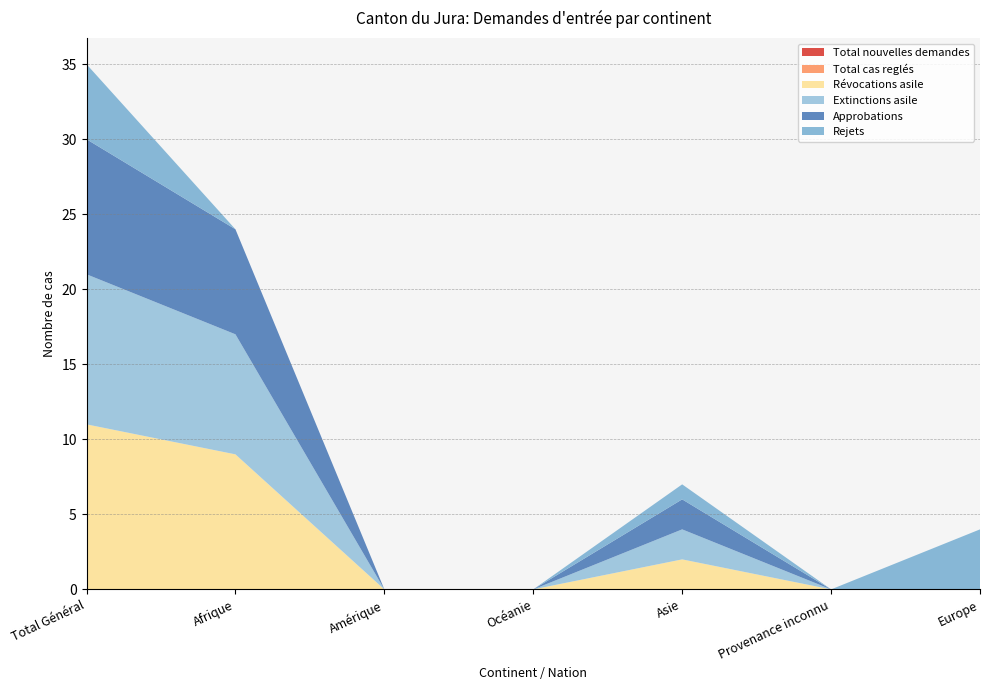

Reading left to right, list all the values displayed in this chart.

Total nouvelles demandes: Total Général=0	Afrique=0	Amérique=0	Océanie=0	Asie=0	Provenance inconnu=0	Europe=0
Total cas reglés: Total Général=0	Afrique=0	Amérique=0	Océanie=0	Asie=0	Provenance inconnu=0	Europe=0
Révocations asile: Total Général=11	Afrique=9	Amérique=0	Océanie=0	Asie=2	Provenance inconnu=0	Europe=0
Extinctions asile: Total Général=10	Afrique=8	Amérique=0	Océanie=0	Asie=2	Provenance inconnu=0	Europe=0
Approbations: Total Général=9	Afrique=7	Amérique=0	Océanie=0	Asie=2	Provenance inconnu=0	Europe=0
Rejets: Total Général=5	Afrique=0	Amérique=0	Océanie=0	Asie=1	Provenance inconnu=0	Europe=4